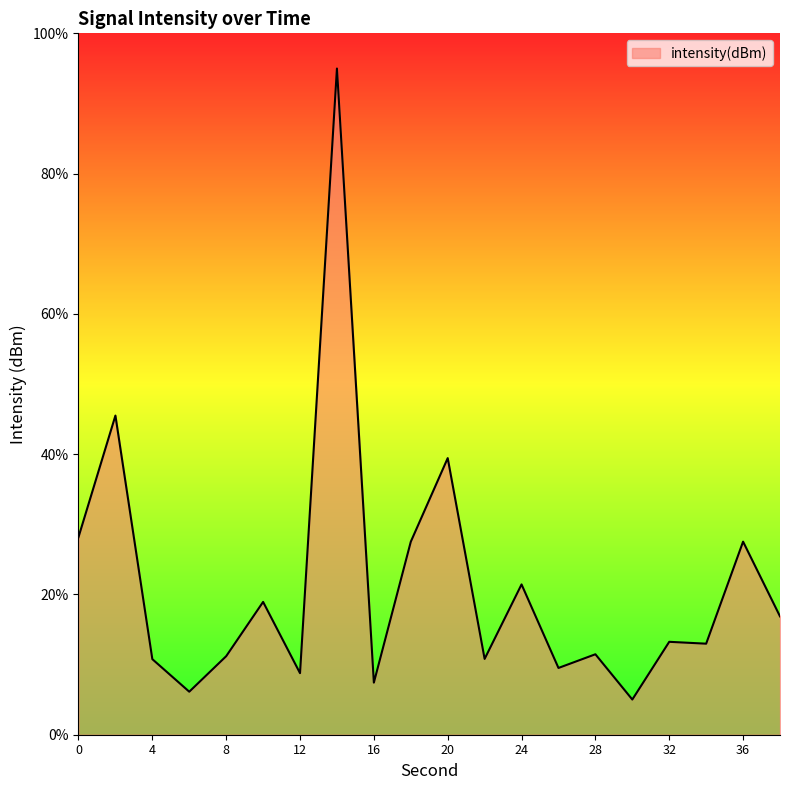

What is the change in value from 2 to 32?

-6.4